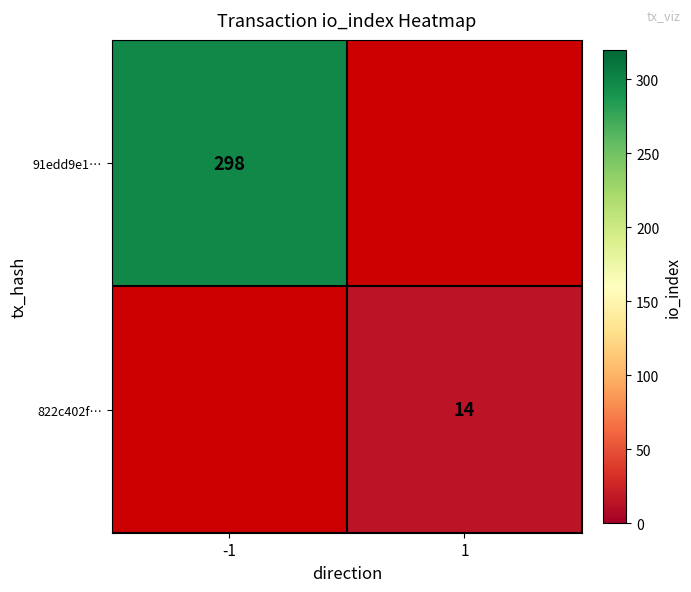

True or false: 822c402f… has a value of 14 at 1.

True